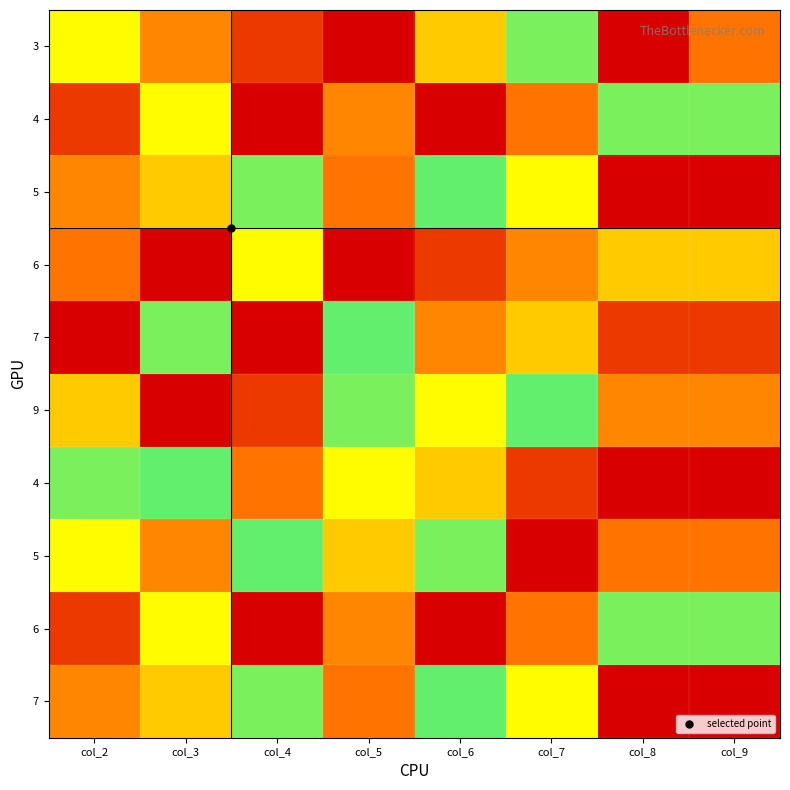

How many categories are shown in the chart?

8